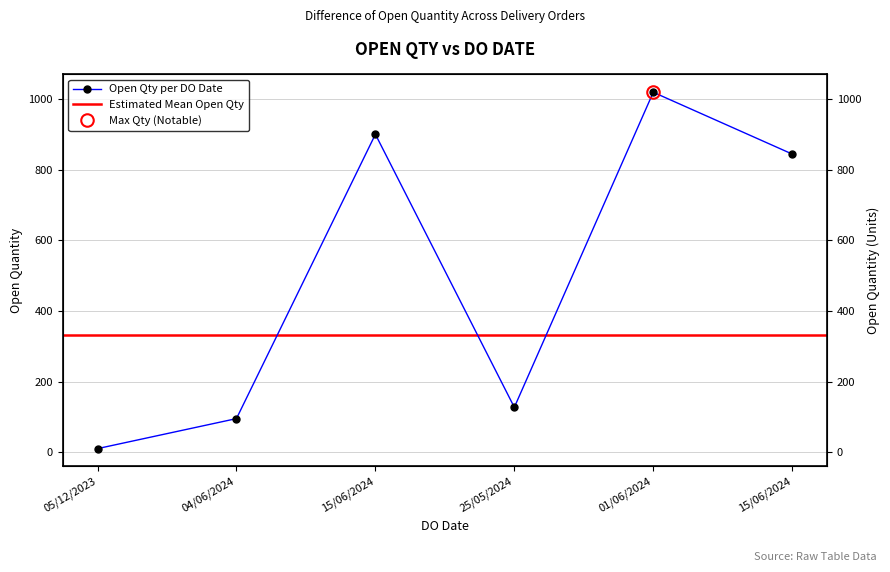

List the labels in order of value, largest first.

01/06/2024, 15/06/2024, 15/06/2024, 25/05/2024, 04/06/2024, 05/12/2023